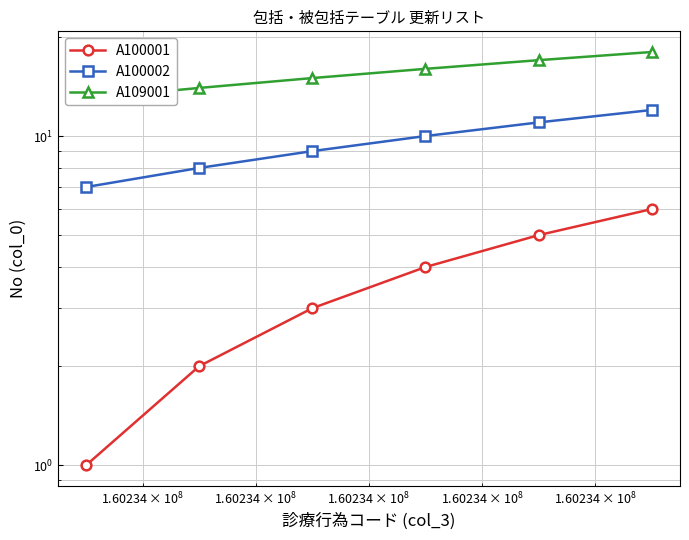

Is this an area chart (filled region under the line)?

No